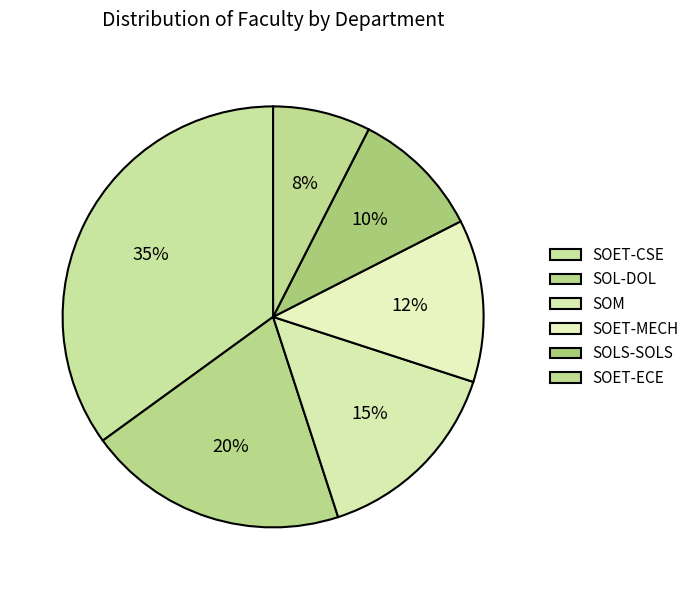

Does SOET-CSE represent more than half of the total?

No